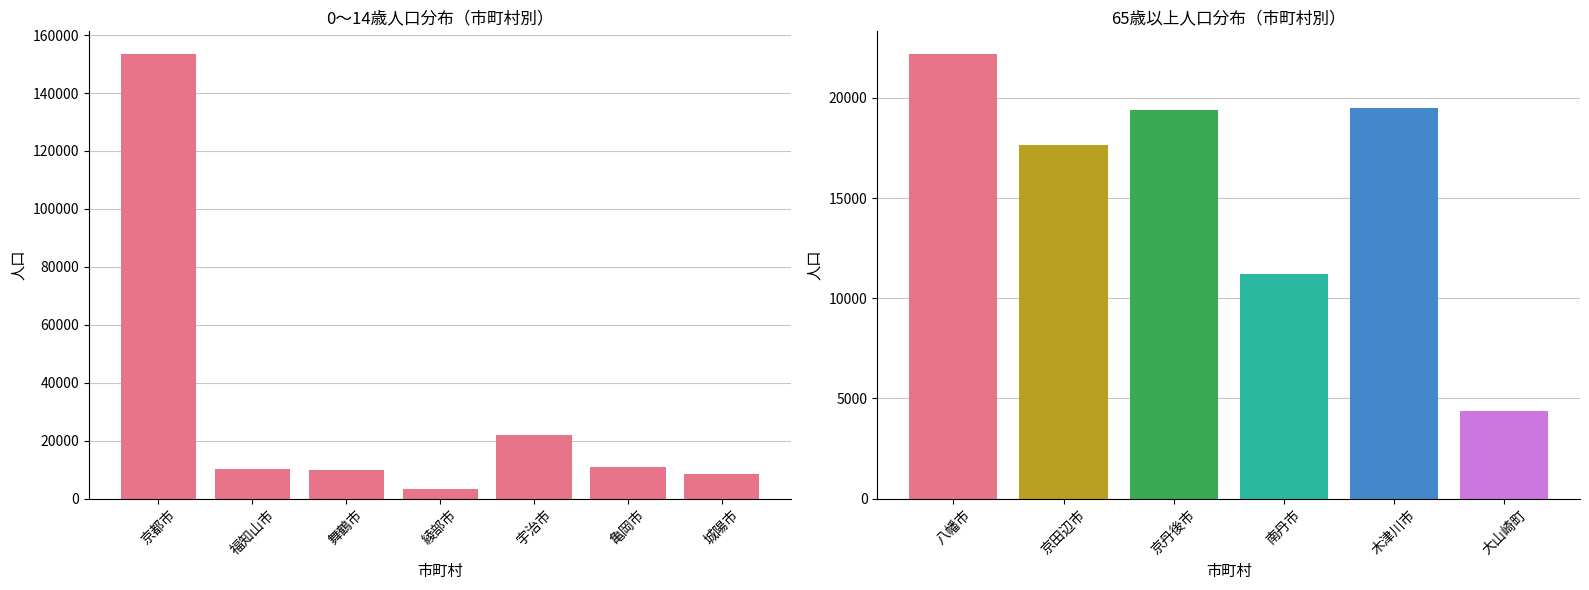

Are the bars horizontal?

No